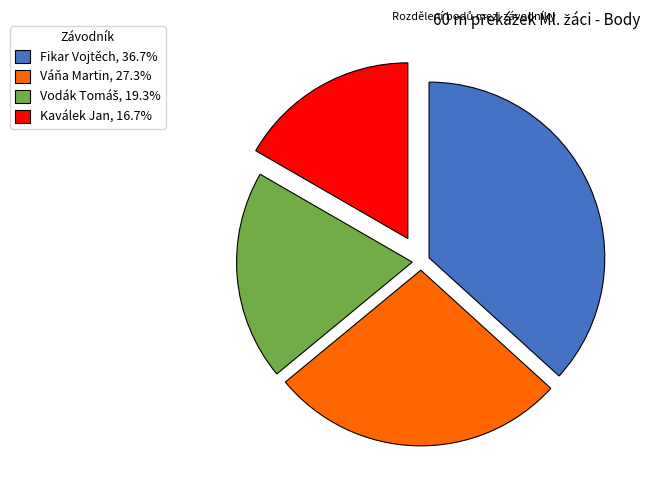

Does Váňa Martin, 27.3% represent more than half of the total?

No